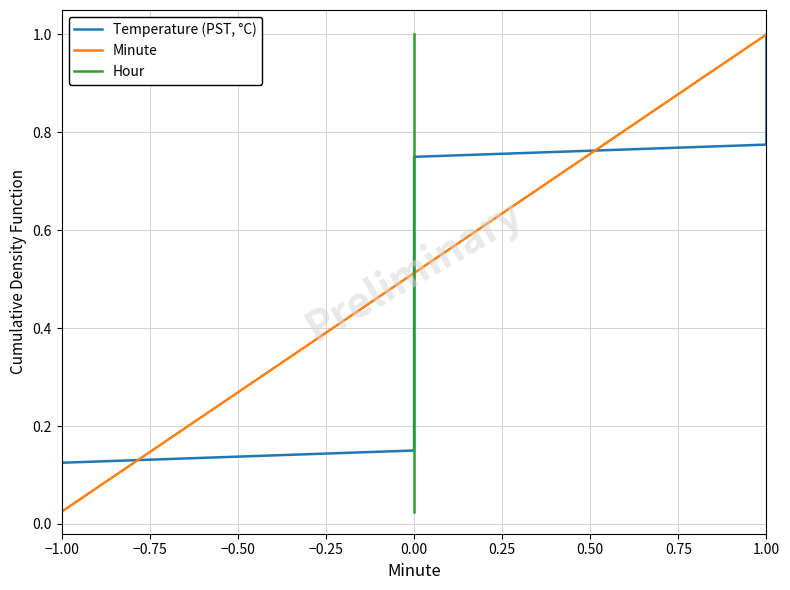

At which label is Minute closest to 0?

−1.00